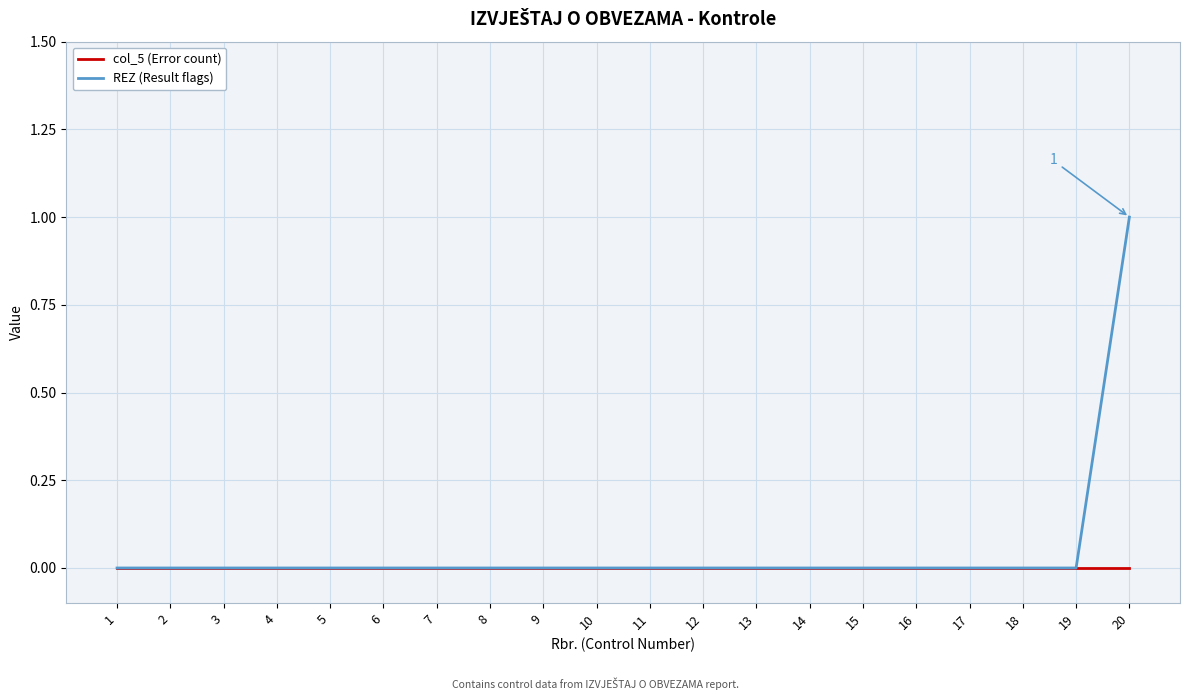

How many lines are shown in the chart?

2